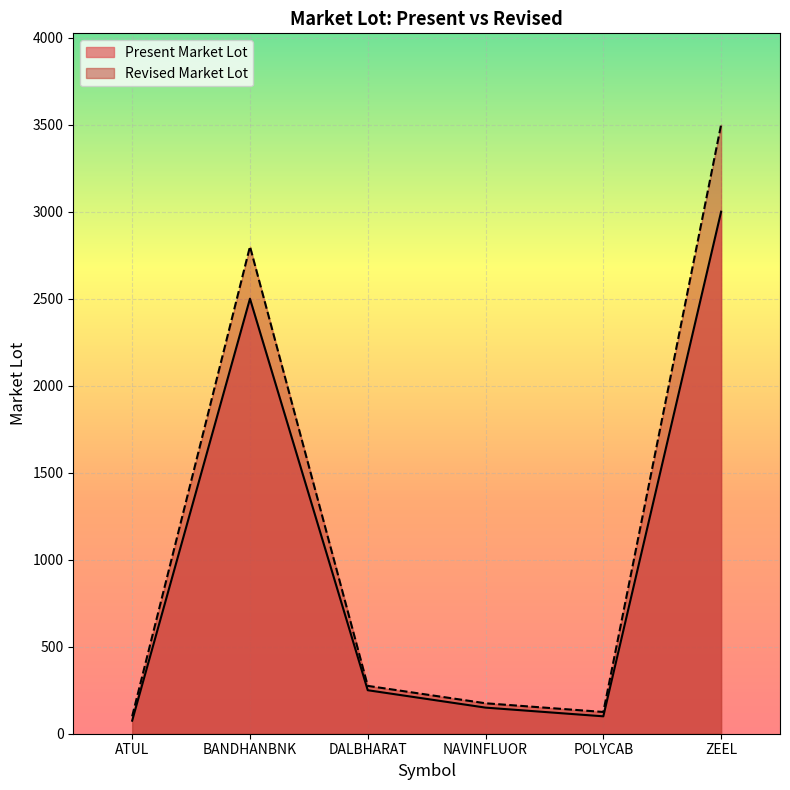

Between NAVINFLUOR and ZEEL, which is larger?

ZEEL